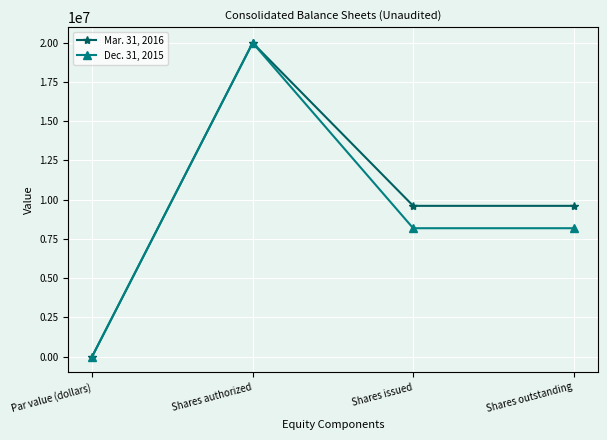

What is the label of the 4th point from the left?

Shares outstanding